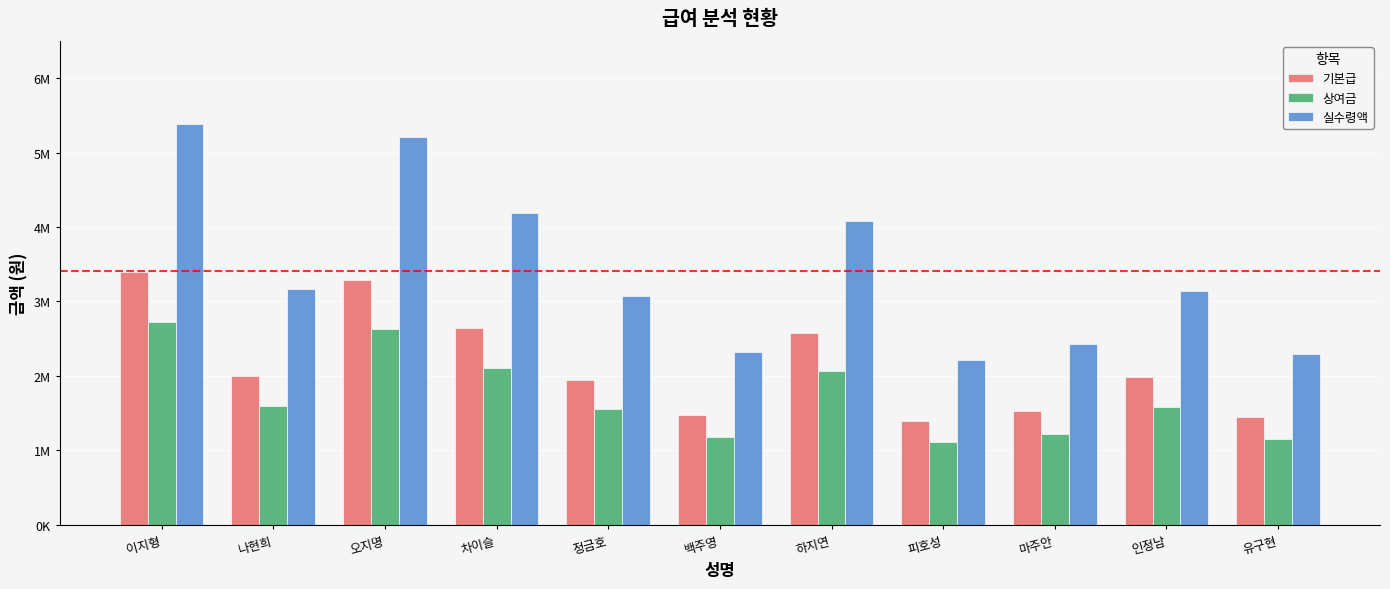

Rank the series by their average value, from highest to lowest.

실수령액, 기본급, 상여금